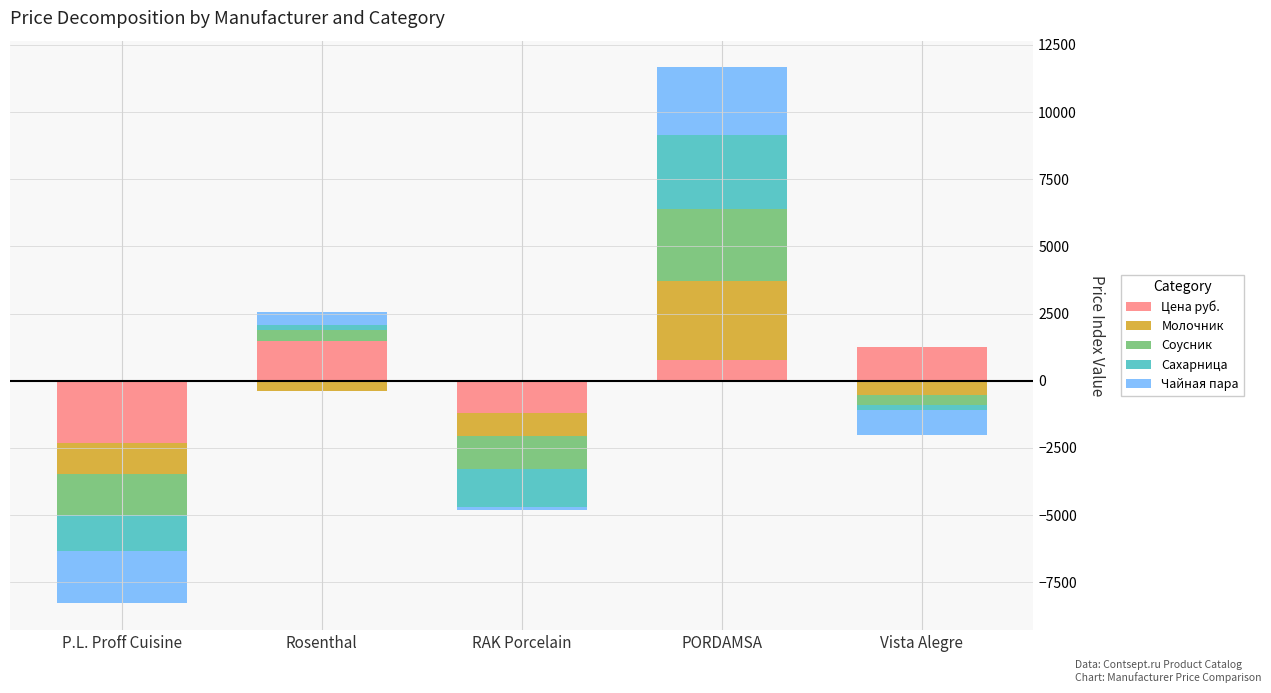

Between PORDAMSA and P.L. Proff Cuisine, which is larger?

PORDAMSA